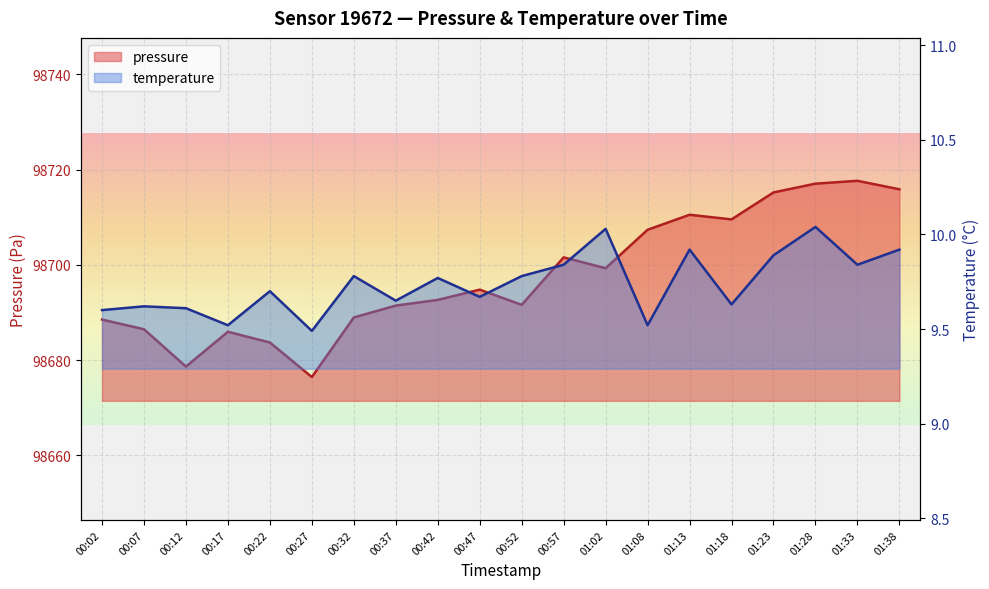

List the labels in order of pressure value, largest first.

01:33, 01:28, 01:38, 01:23, 01:13, 01:18, 01:08, 00:57, 01:02, 00:47, 00:42, 00:52, 00:37, 00:32, 00:02, 00:07, 00:17, 00:22, 00:12, 00:27